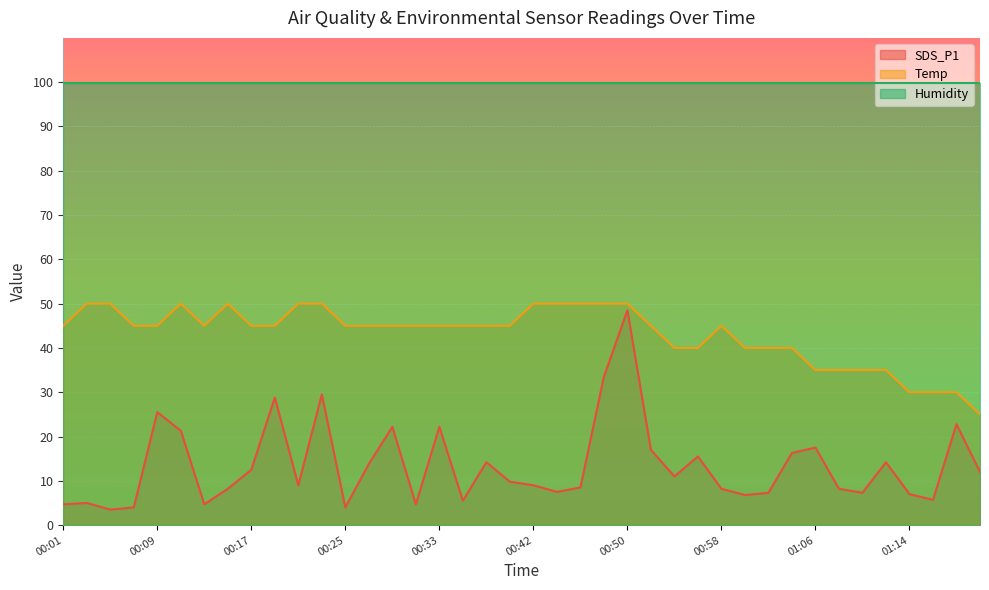

What is the highest value of the SDS_P1 series?

48.5